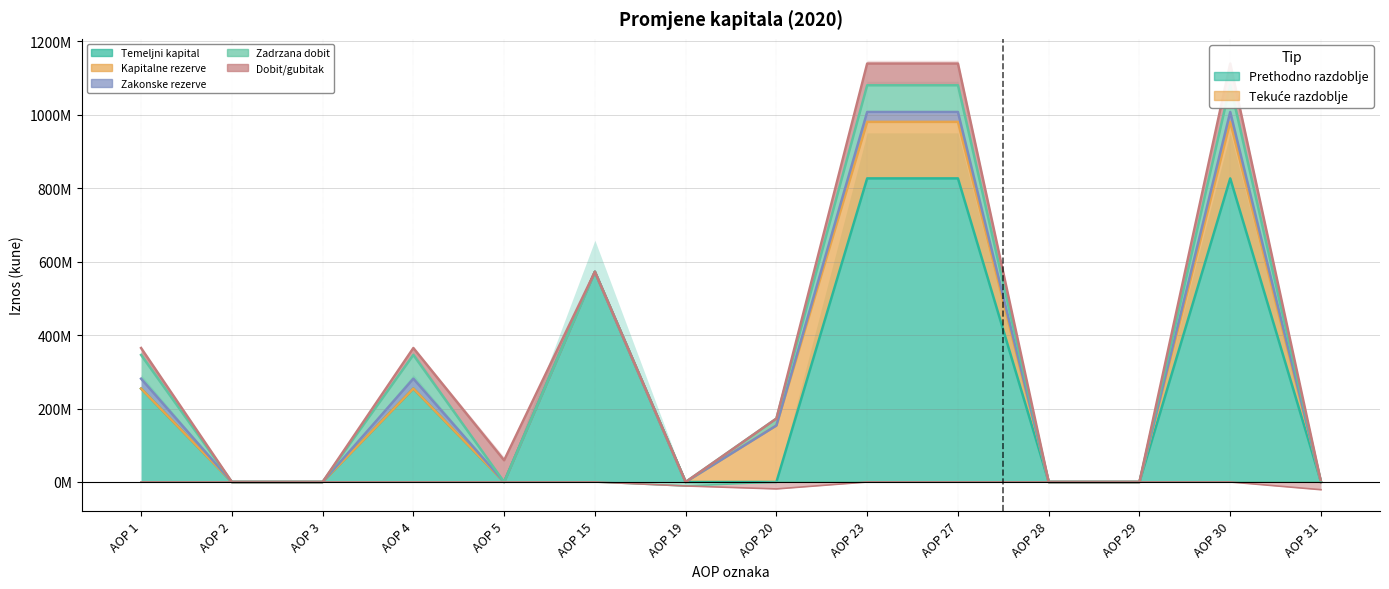

What are all the series names shown in the legend?

Temeljni kapital, Kapitalne rezerve, Zakonske rezerve, Zadrzana dobit, Dobit/gubitak